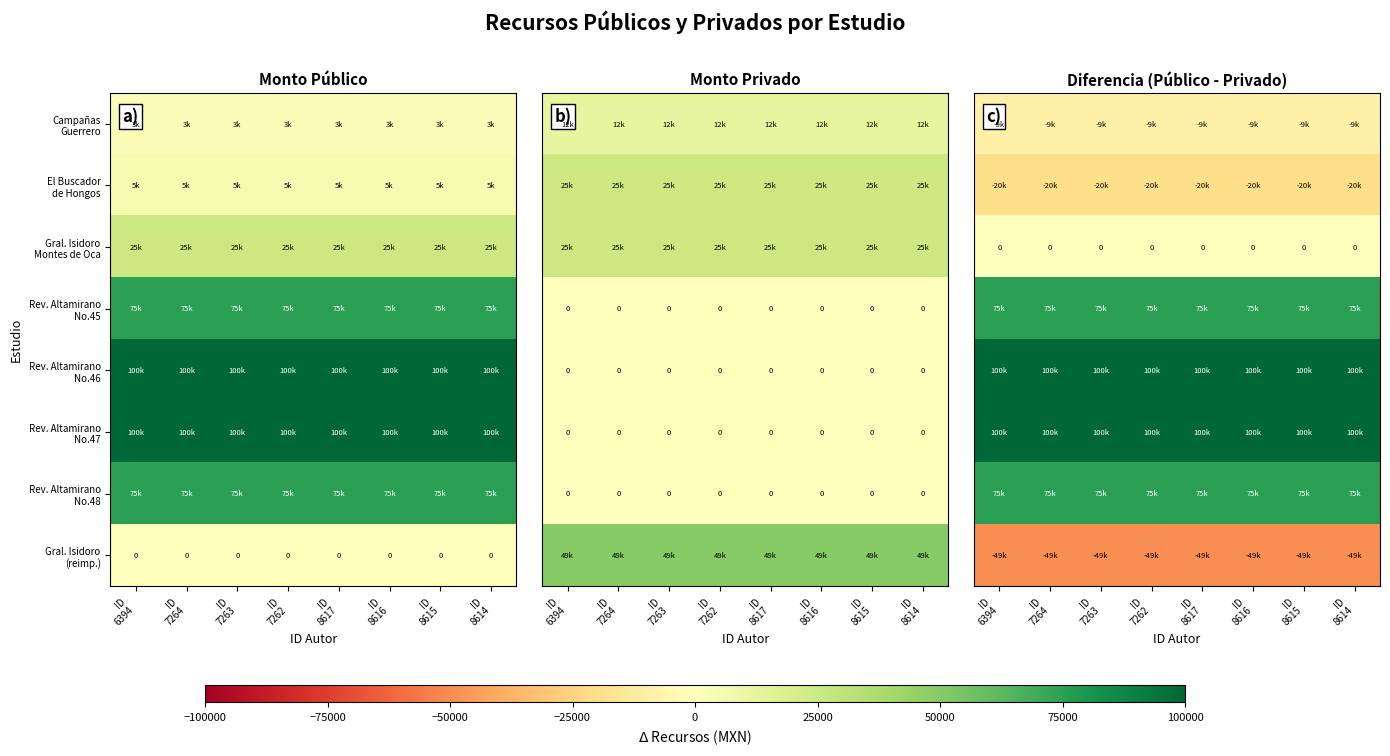

Which series has the widest spread of values?

Campañas Guerrero